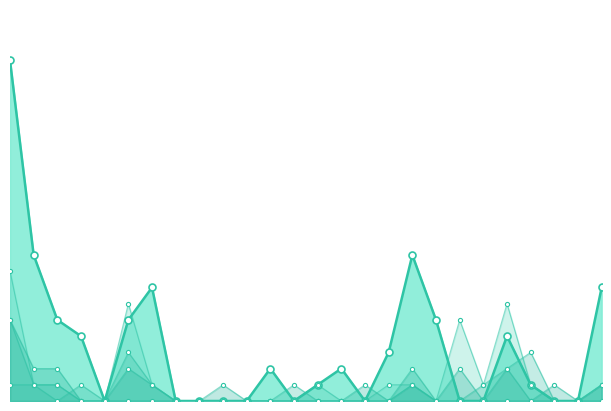

What is the highest value of the Beginn Ausreiseorganisation series?

21